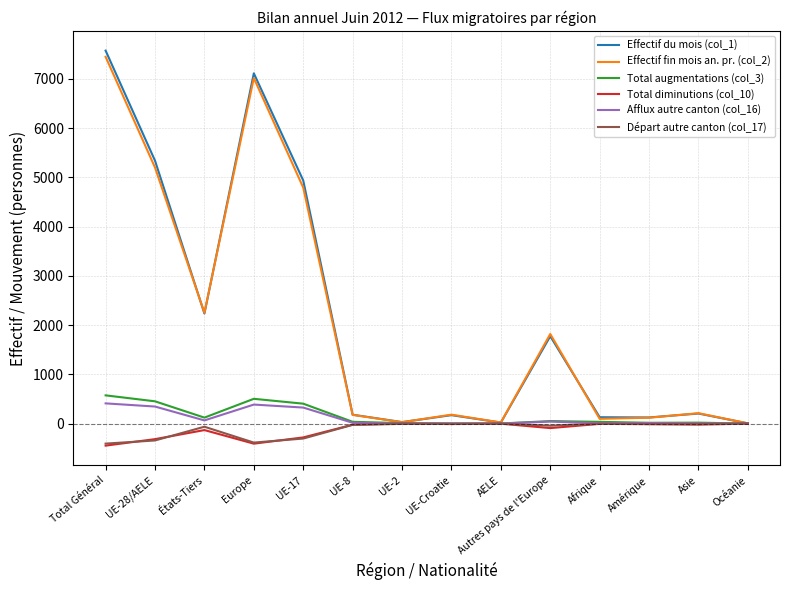

Is the value of Départ autre canton (col_17) at Europe greater than the value of Afflux autre canton (col_16) at Autres pays de l'Europe?

No